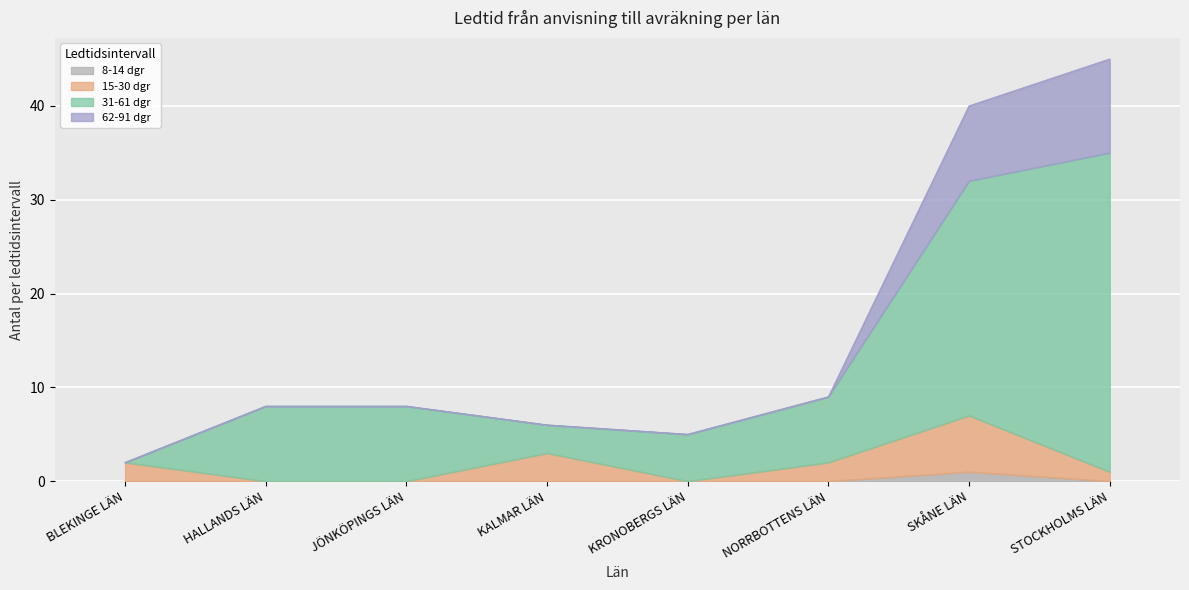

At which label does 15-30 dgr first exceed 2?

KALMAR LÄN